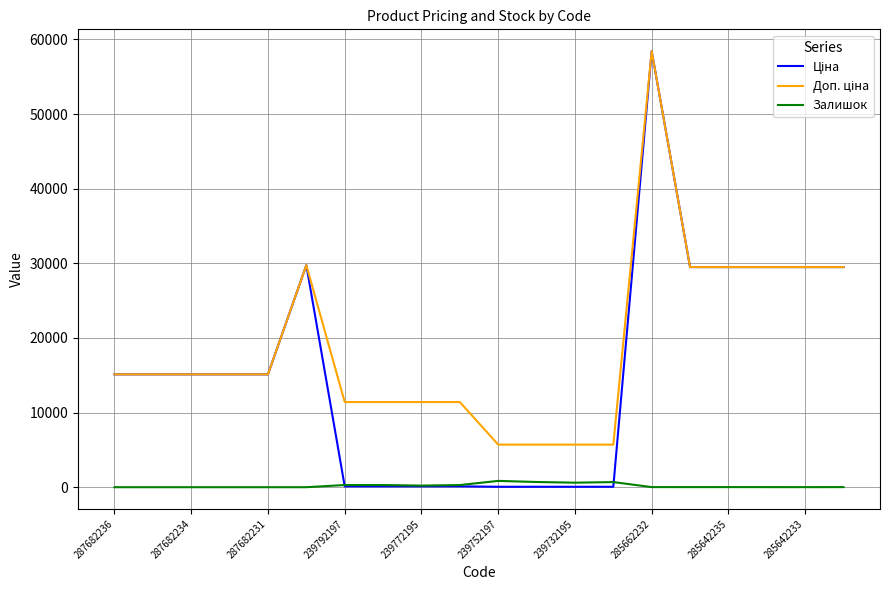

What is the greatest value displayed?

58426.5